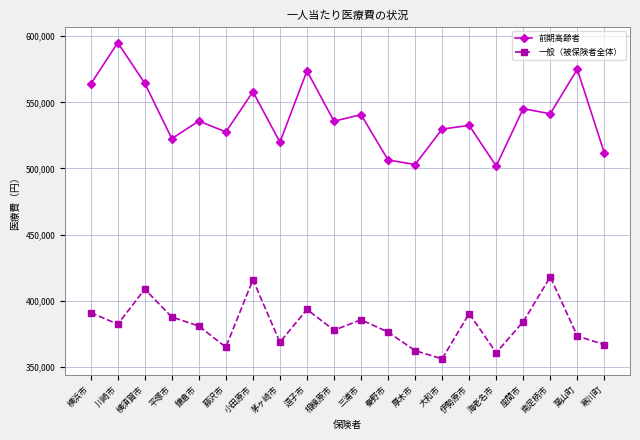

True or false: 前期高齢者 has more than 0 points higher than both neighbors.

True